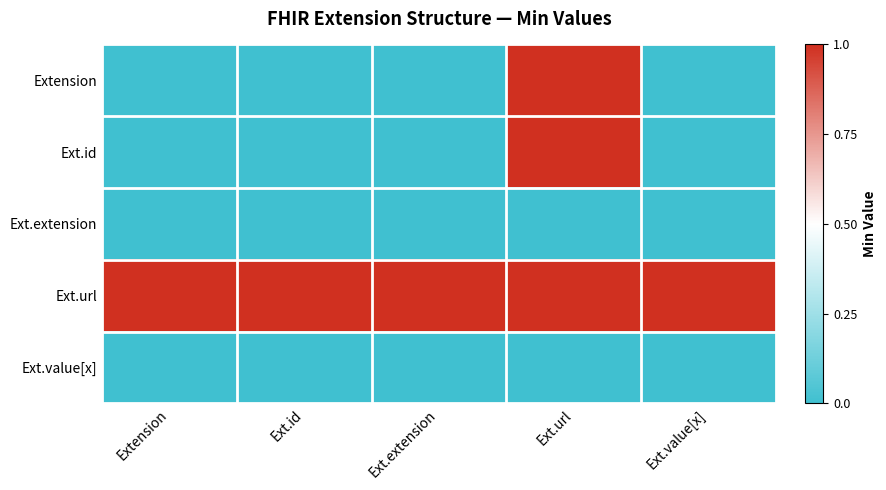

Which series has the largest total across all categories?

Ext.url